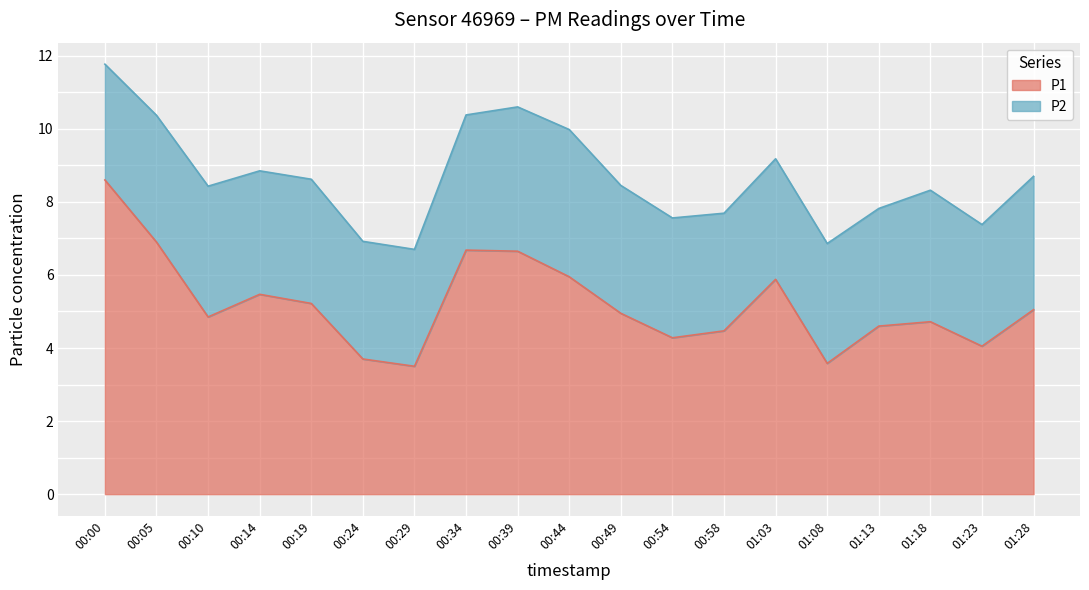

Which label corresponds to the smallest value in the chart?

00:29